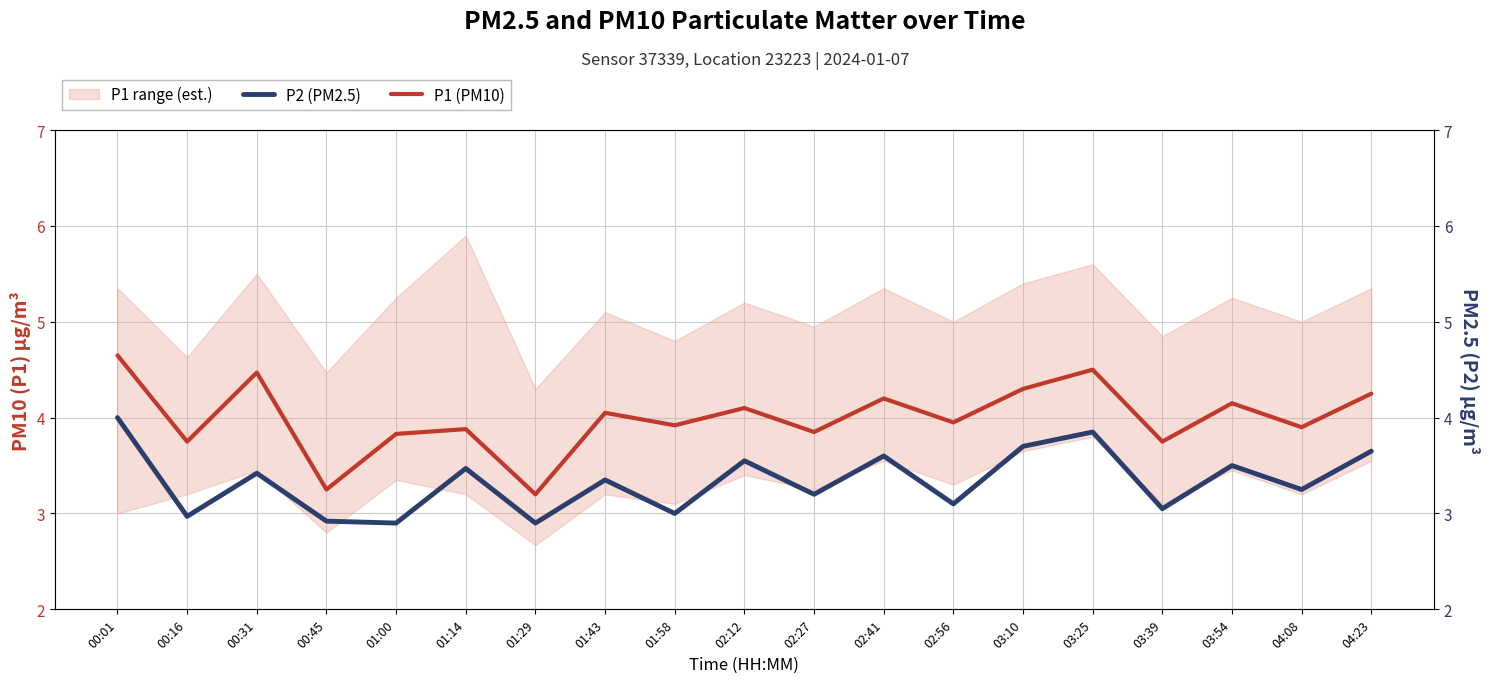

What is the sum of all P2 (PM2.5) values?

63.4